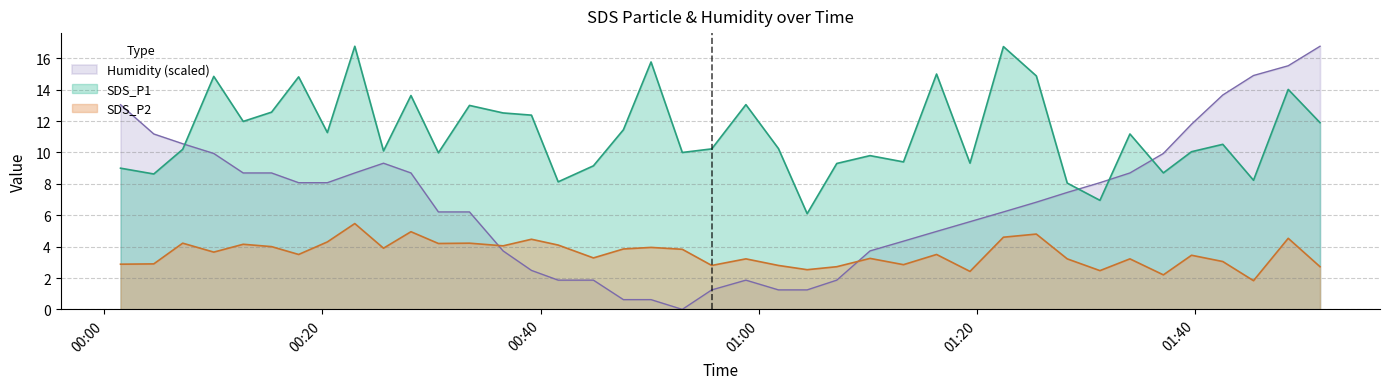

Reading left to right, extract all data points from this chart.

SDS_P1: 9.0	8.6	10.2	14.8	12.0	12.6	14.8	11.3	16.8	10.1	13.6	10.0	13.0	12.5	12.4	8.1	9.2	11.4	15.8	10.0	10.2	13.1	10.2	6.1	9.3	9.8	9.4	15.0	9.3	16.8	14.9	8.1	7.0	11.2	8.7	10.1	10.5	8.2	14.0	11.9
SDS_P2: 2.9	2.9	4.2	3.6	4.2	4.0	3.5	4.3	5.5	3.9	5.0	4.2	4.2	4.0	4.5	4.1	3.3	3.9	4.0	3.8	2.8	3.2	2.8	2.5	2.7	3.2	2.9	3.5	2.4	4.6	4.8	3.2	2.5	3.2	2.2	3.5	3.0	1.8	4.5	2.7
Humidity: 13.0	11.2	10.6	9.9	8.7	8.7	8.1	8.1	8.7	9.3	8.7	6.2	6.2	3.7	2.5	1.9	1.9	0.6	0.6	0.0	1.2	1.9	1.2	1.2	1.9	3.7	4.3	5.0	5.6	6.2	6.8	7.5	8.1	8.7	9.9	11.8	13.7	14.9	15.5	16.8